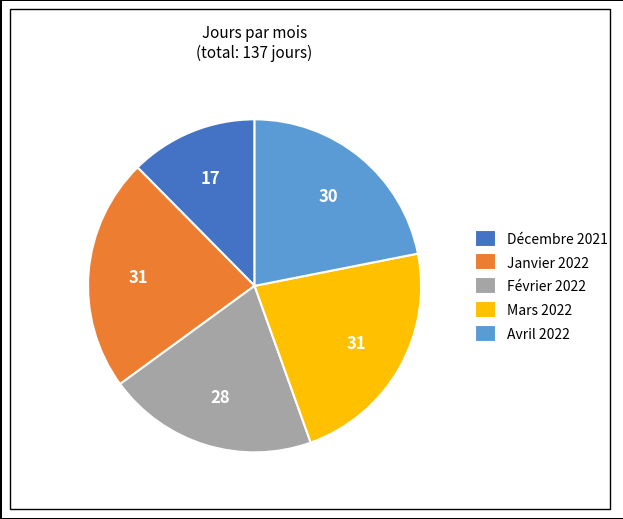

Does Février 2022 account for over 50% of the chart?

No